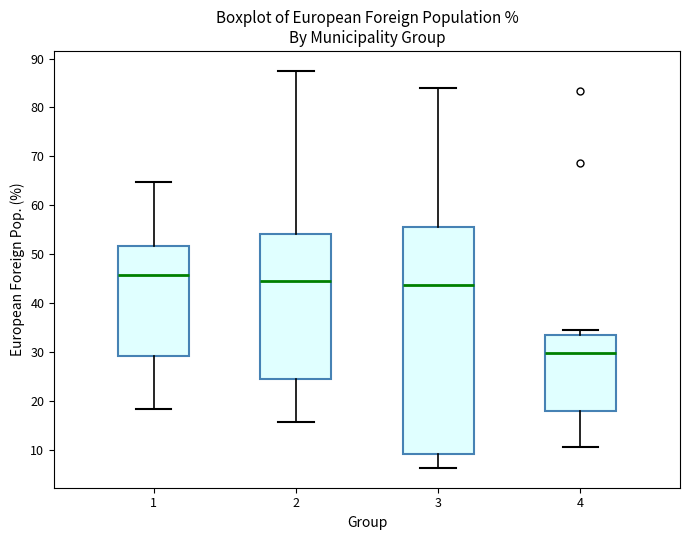

Which box is the tallest, from its lower edge to its upper edge?

3